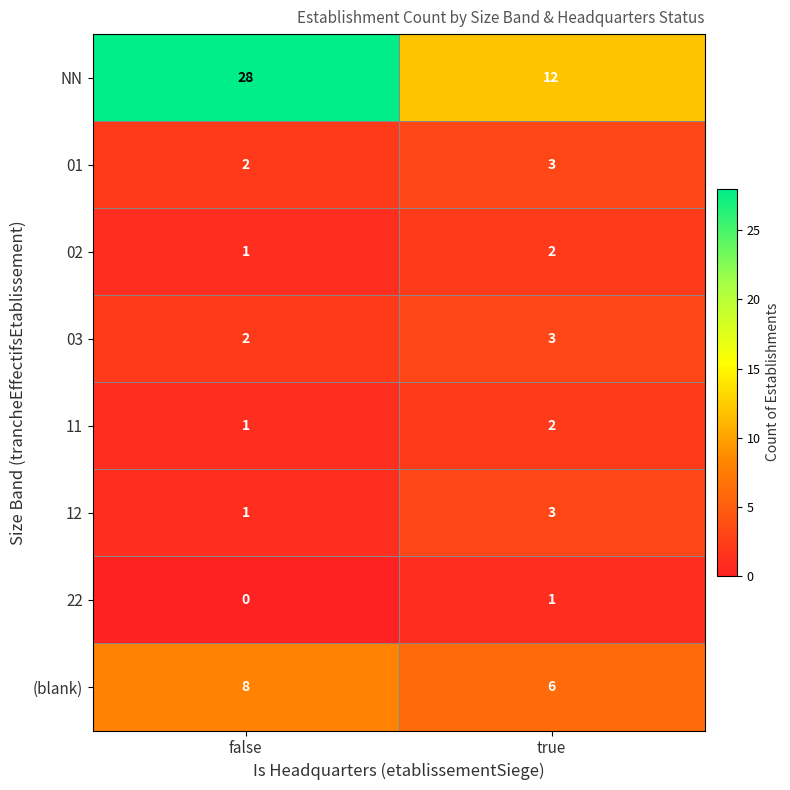

Which series changed the most between false and true?

NN